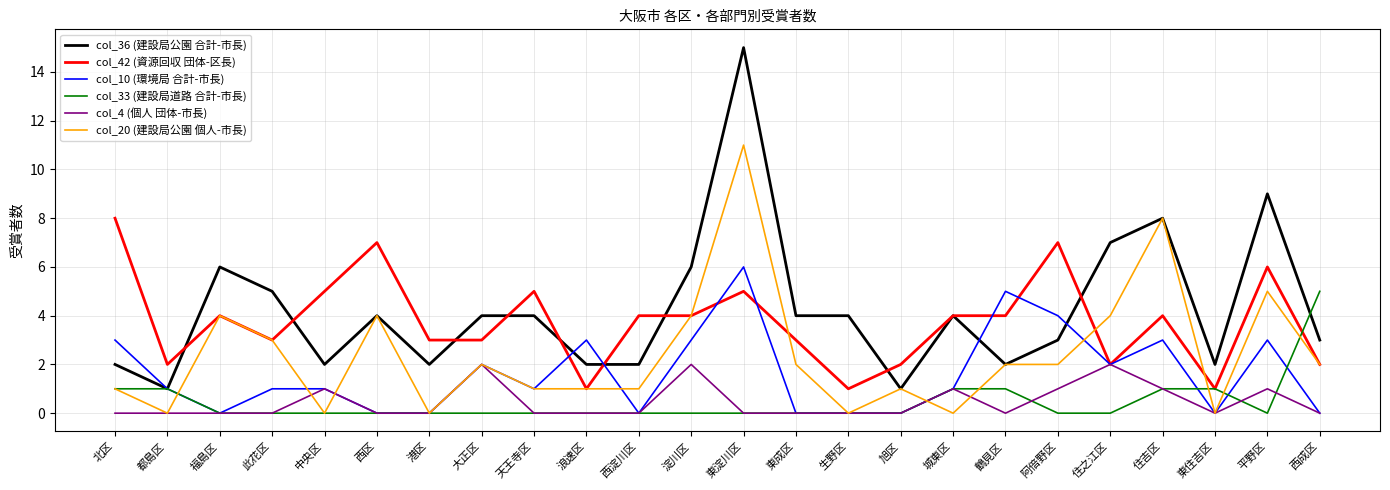

Is the value of col_4 (個人 団体-市長) at 住之江区 greater than the value of col_42 (資源回収 団体-区長) at 東成区?

No